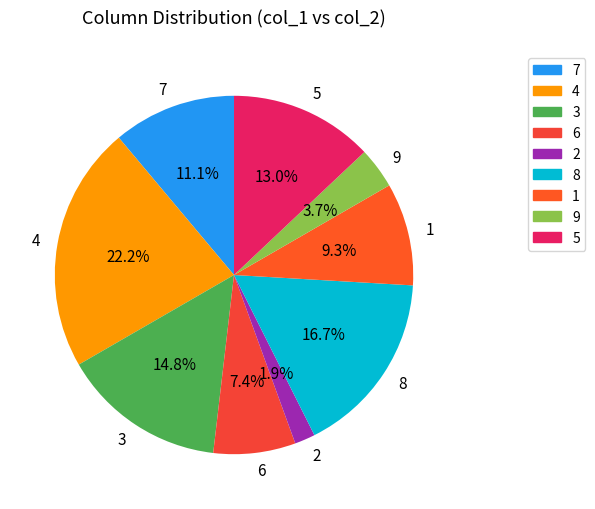

Which slice is the largest?

4